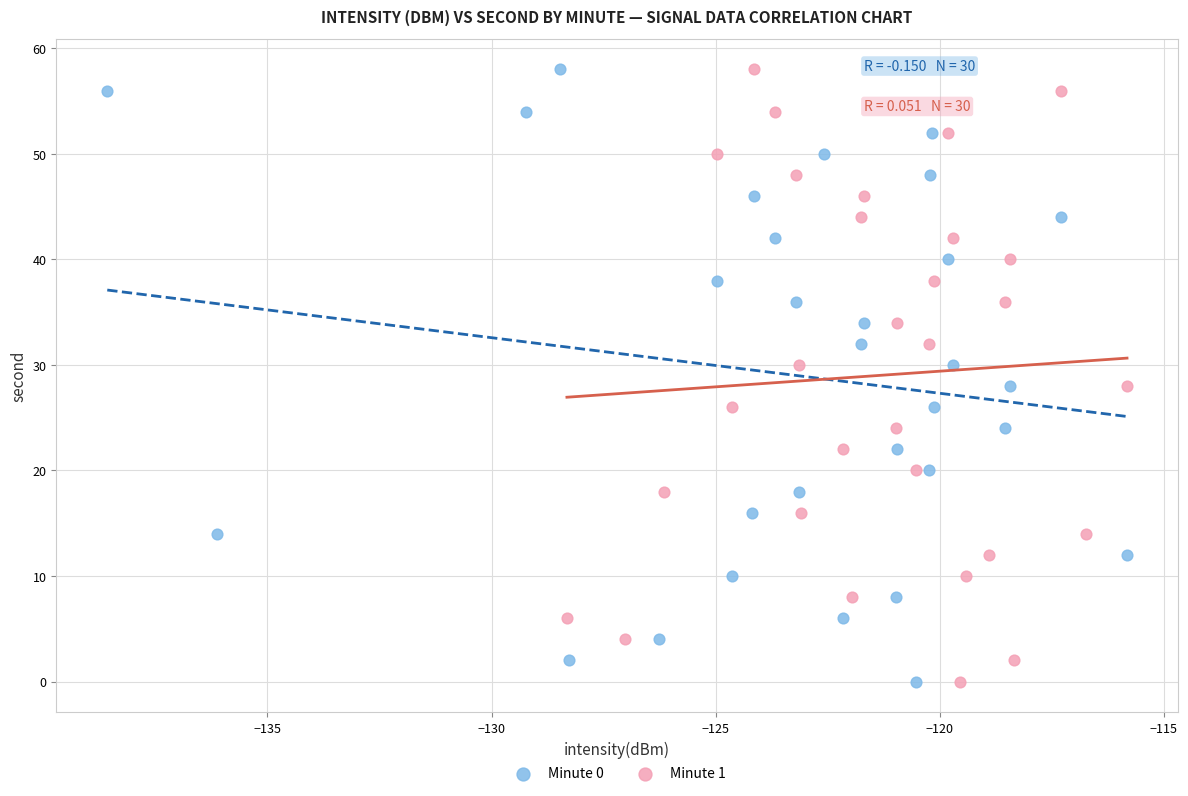

What are all the series names shown in the legend?

Minute 0, Minute 1